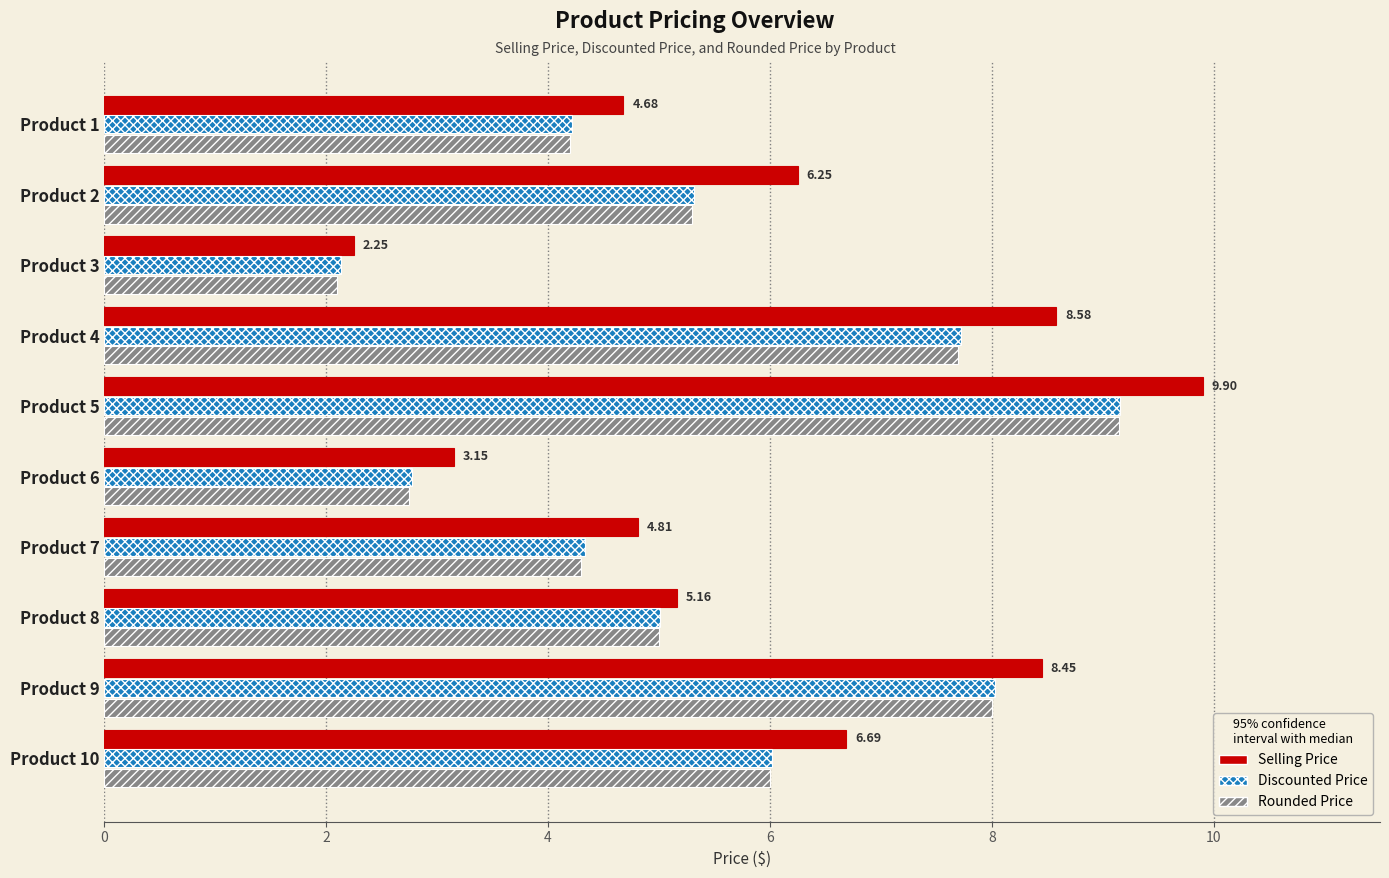

Is the value of Rounded Price at Product 4 greater than the value of Discounted Price at Product 5?

No